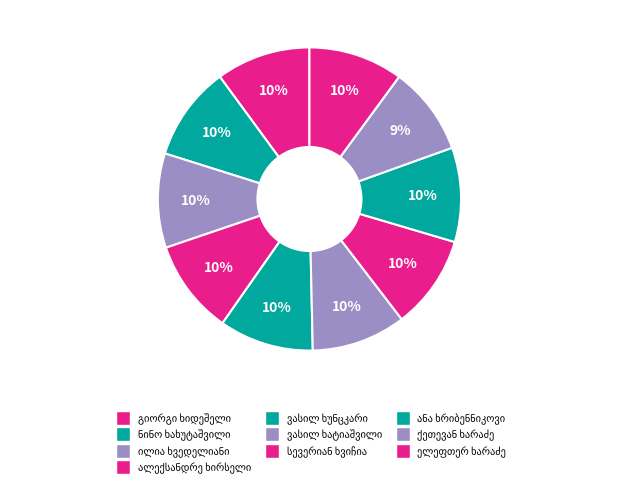

What percentage is NOT represented by ანა ხრიბენნიკოვი?

89.9%